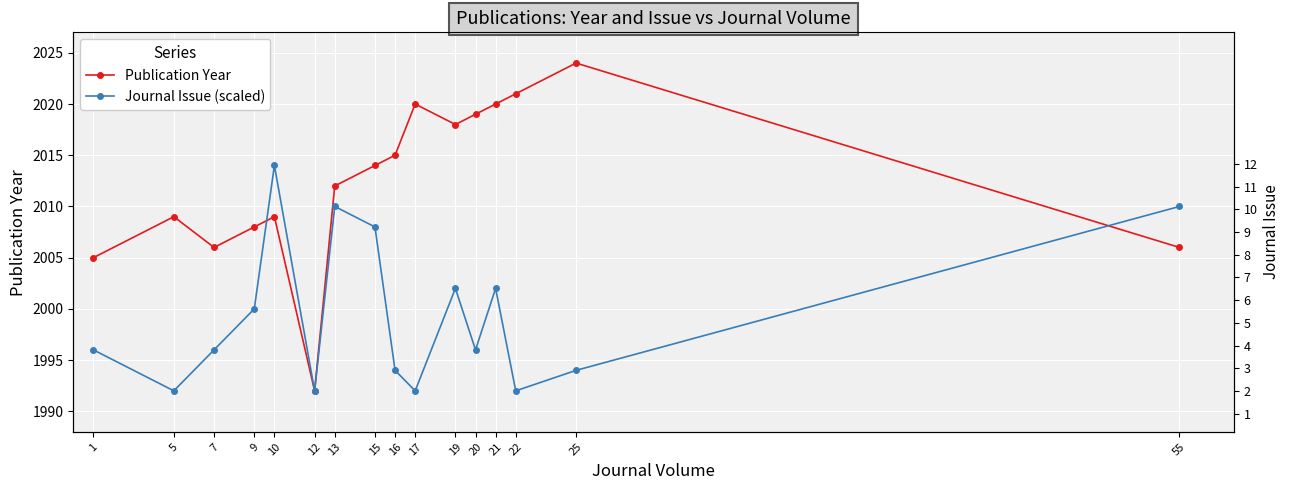

How many data points does each series have?

16